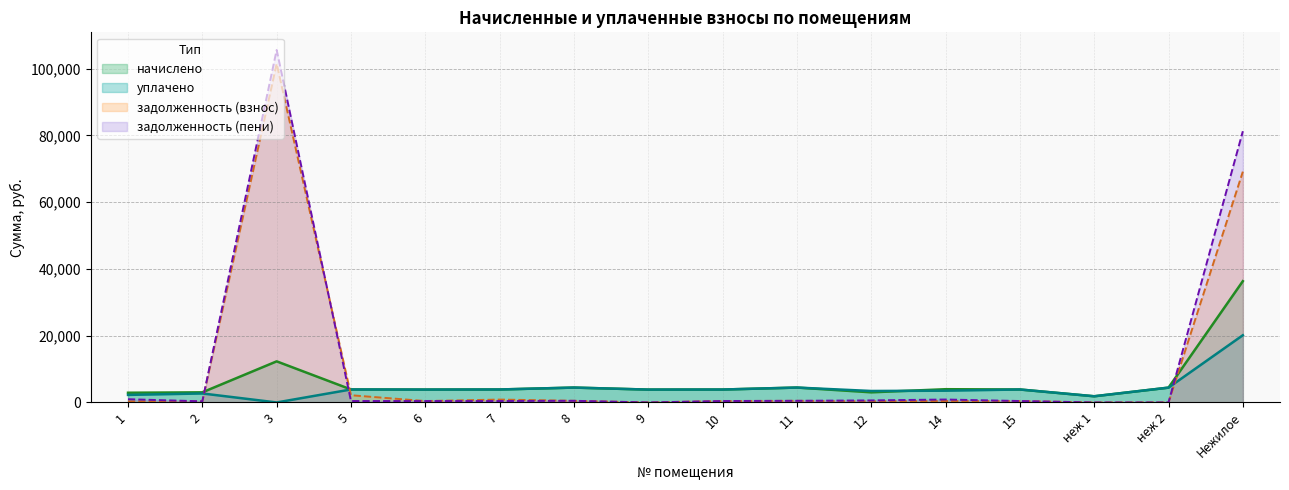

True or false: уплачено and задолженность (взнос) cross at least once.

True